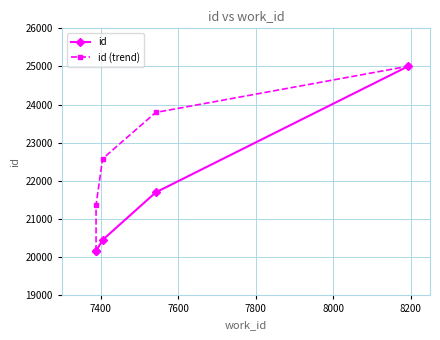

Does the chart have visible grid lines?

Yes